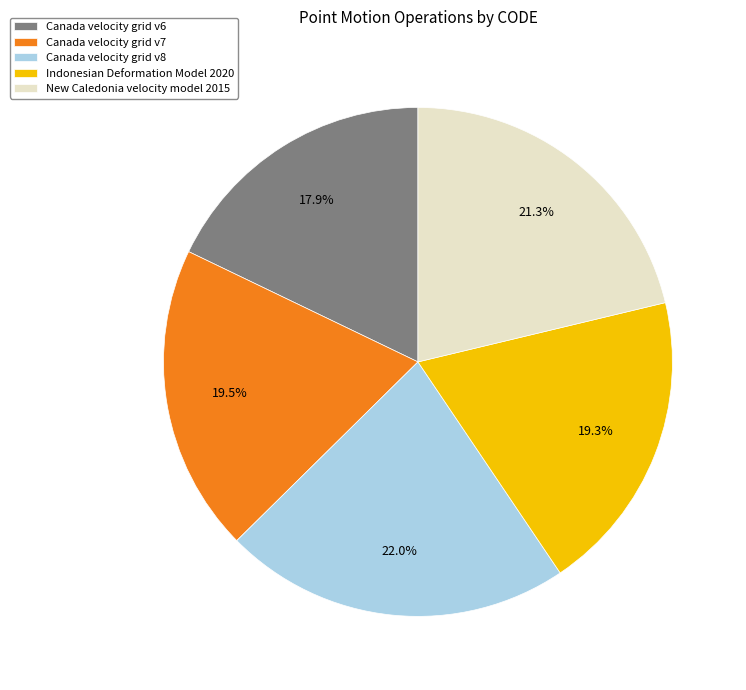

Approximately how many times larger is the value at Canada velocity grid v7 compared to New Caledonia velocity model 2015?

0.9